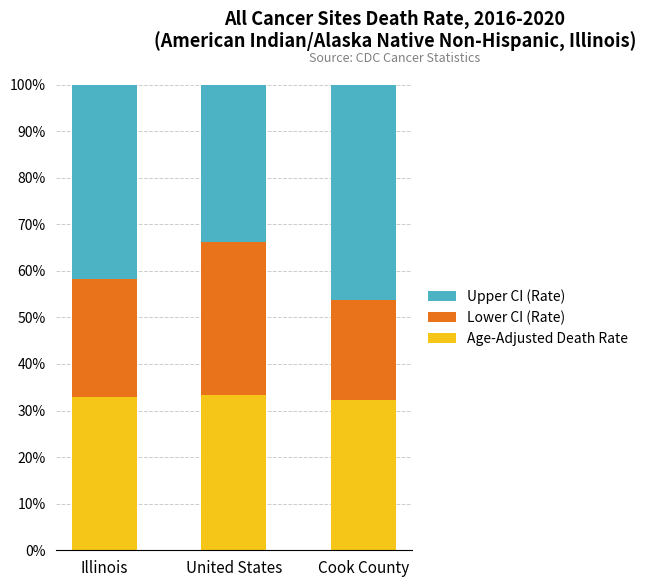

What is the total value across all series at United States?

100.0